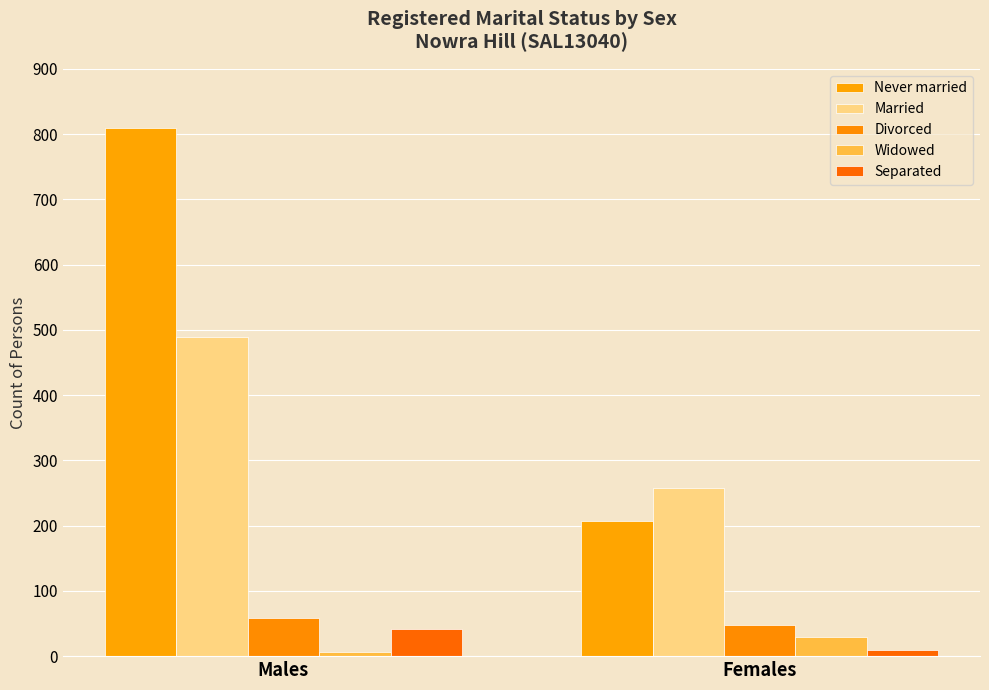

What is the difference between the highest and lowest values at Females?

248